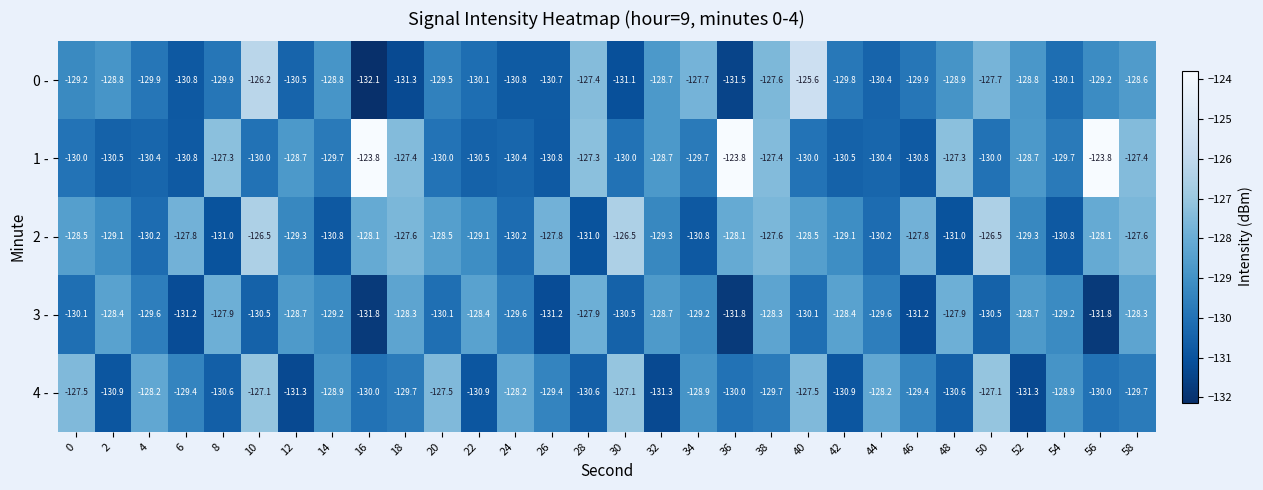

Which series has the widest spread of values?

1 -